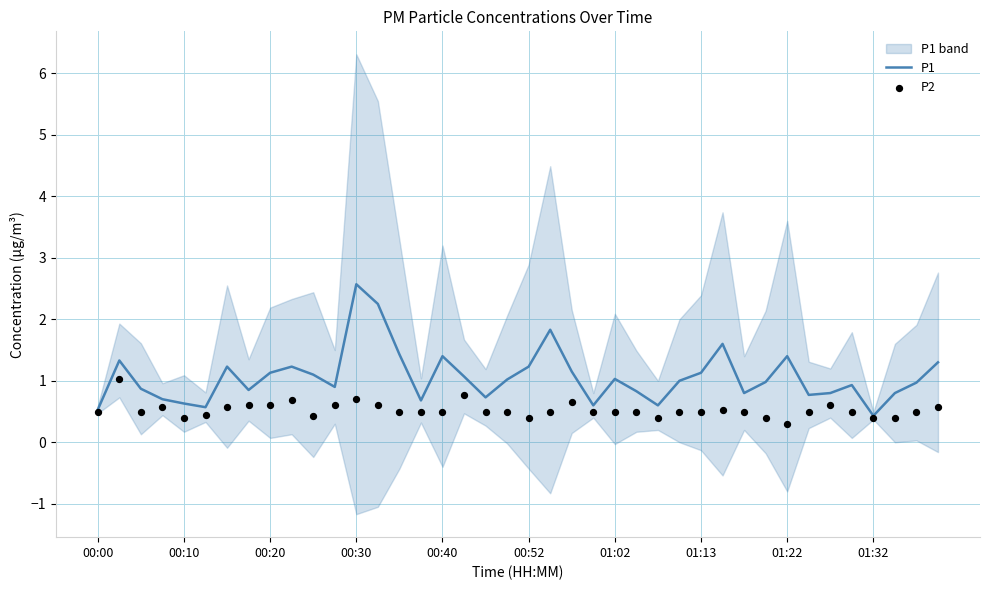

What is the minimum value for P1?

0.4